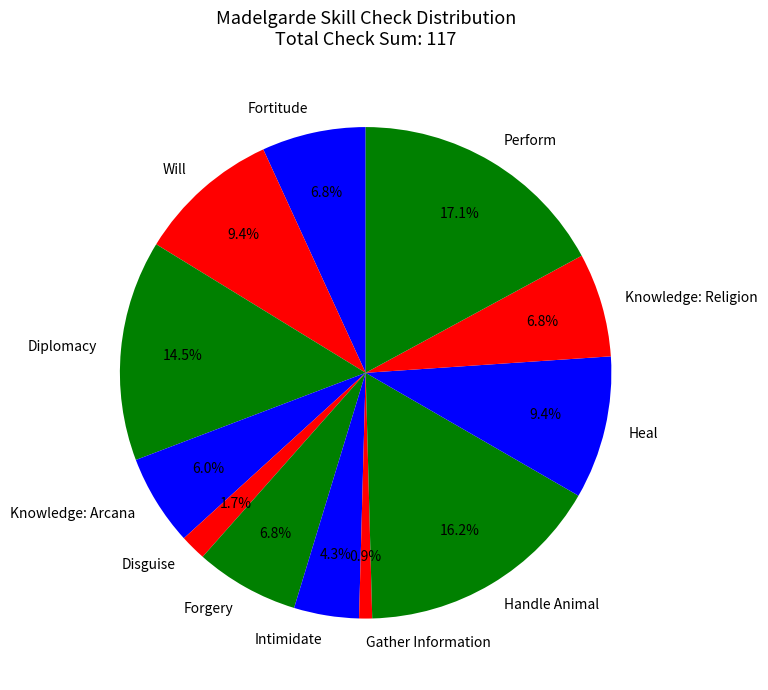

How many slices are in this pie chart?

12